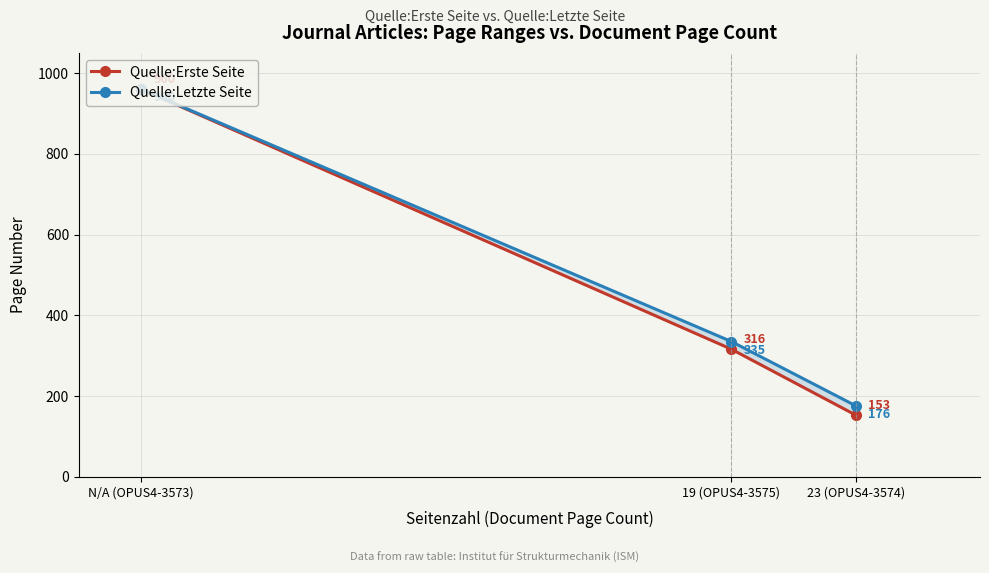

The Quelle:Erste Seite series shows 499 at 19 (OPUS4-3575). True or false?

False